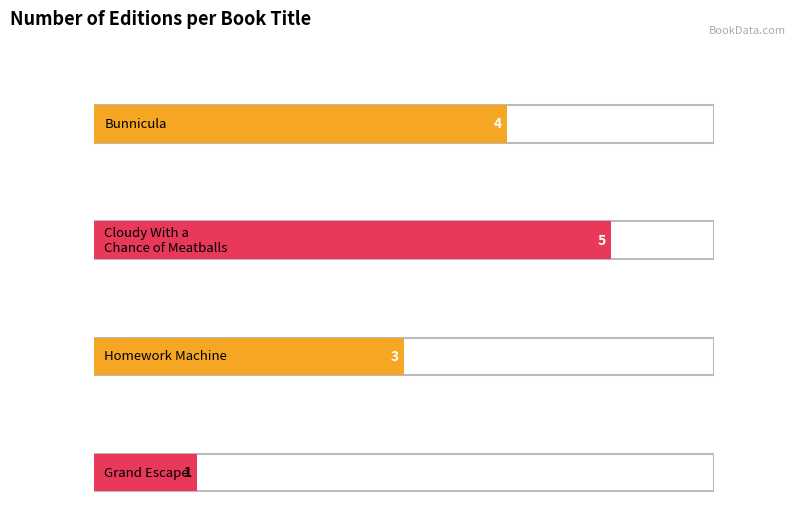

Reading left to right, extract all data points from this chart.

Bunnicula=4	Cloudy With a Chance of Meatballs=5	Homework Machine=3	Grand Escape=1